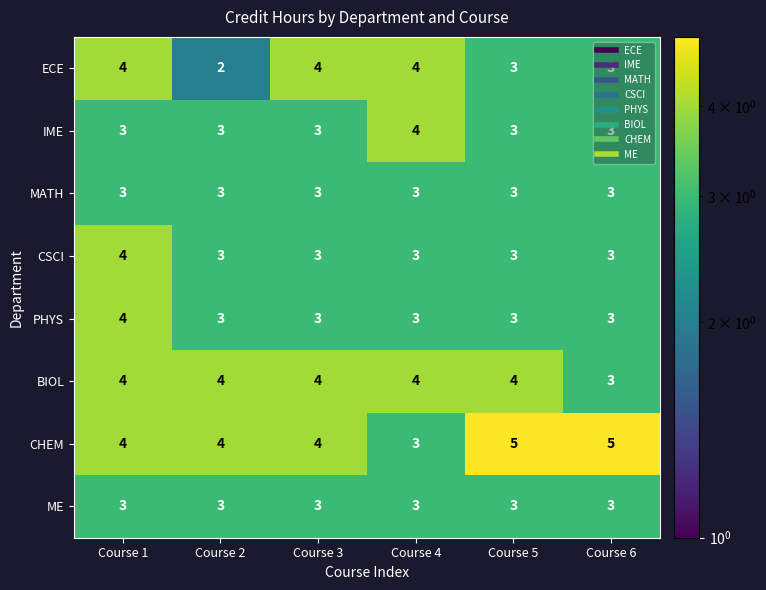

True or false: IME has a value of 3 at Course 3.

True